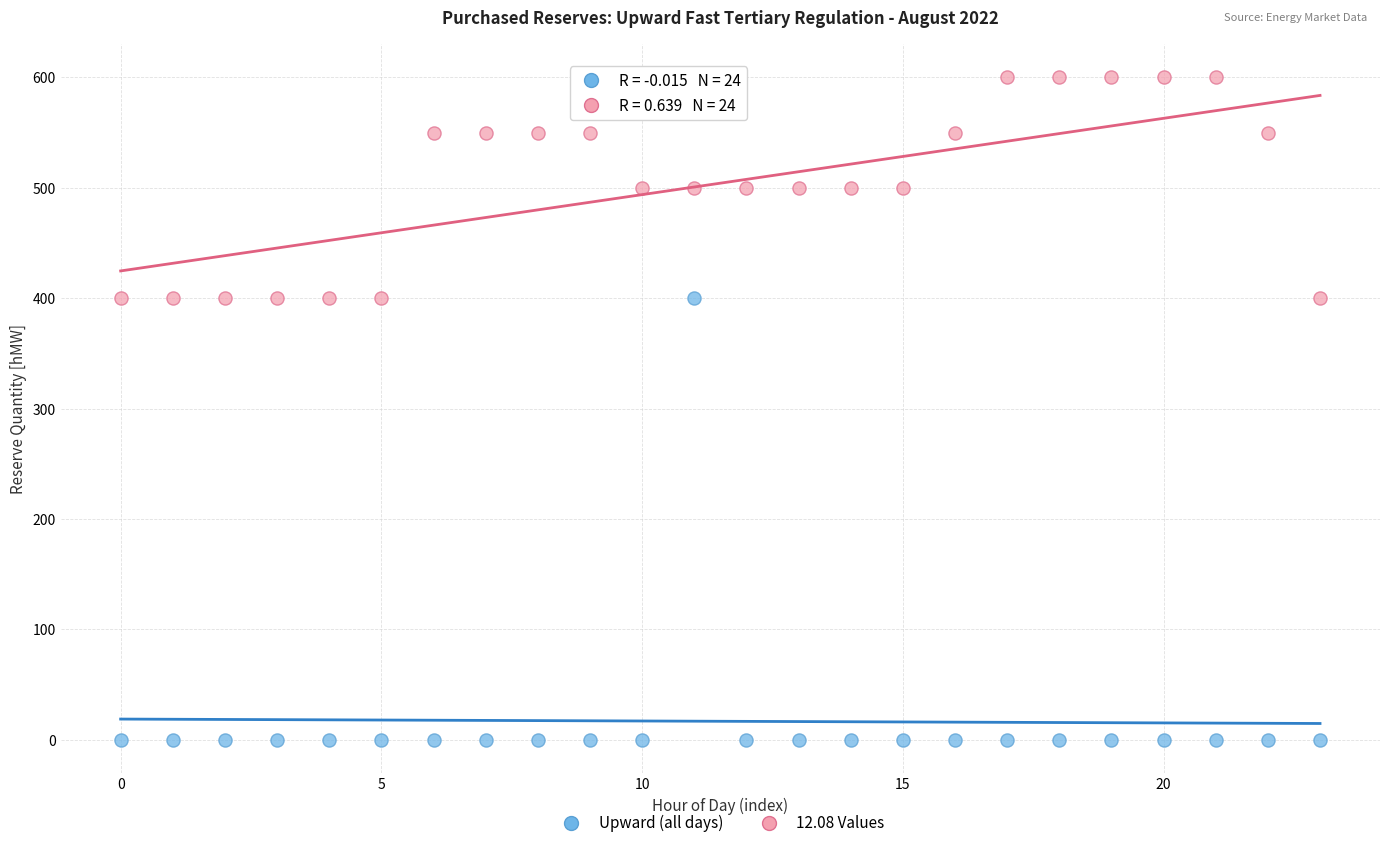

Across all data points, what is the range of Y values (max minus min)?

600